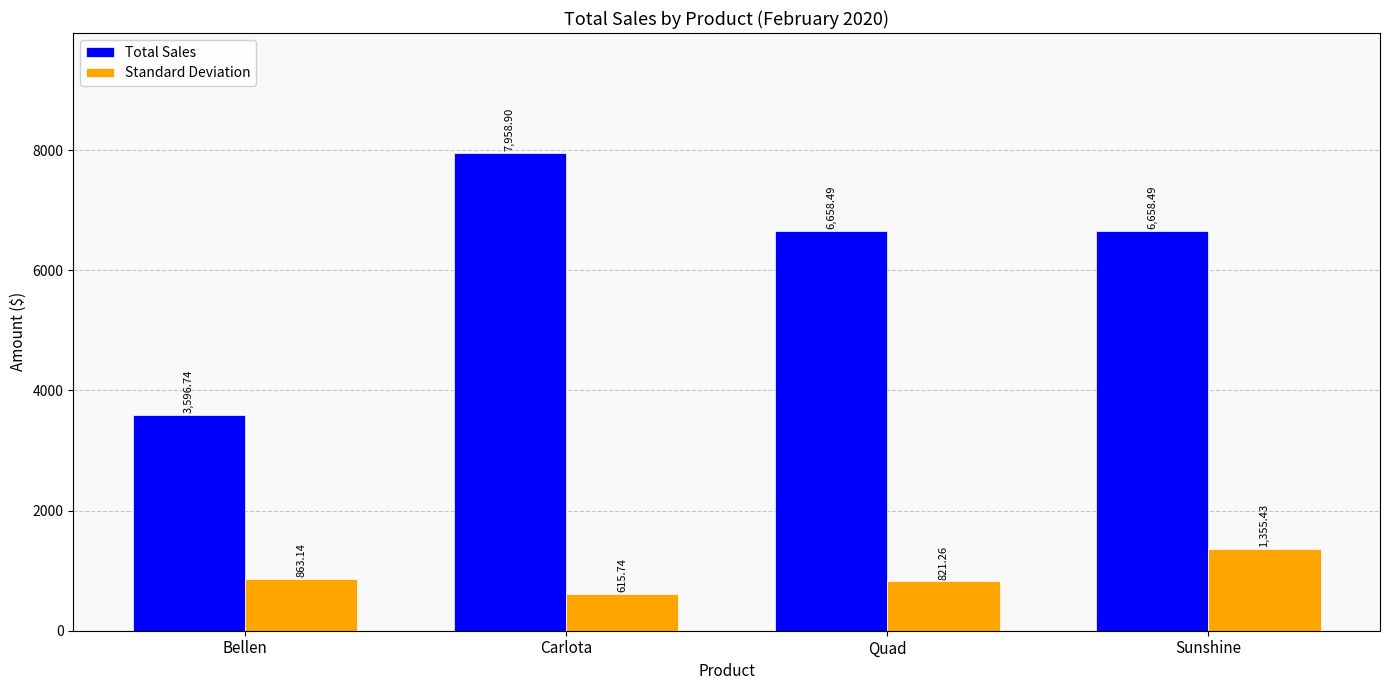

Reading right to left, extract all data points from this chart.

Total Sales: 6658.5	6658.5	7958.9	3596.7
Standard Deviation: 1355.4	821.3	615.7	863.1